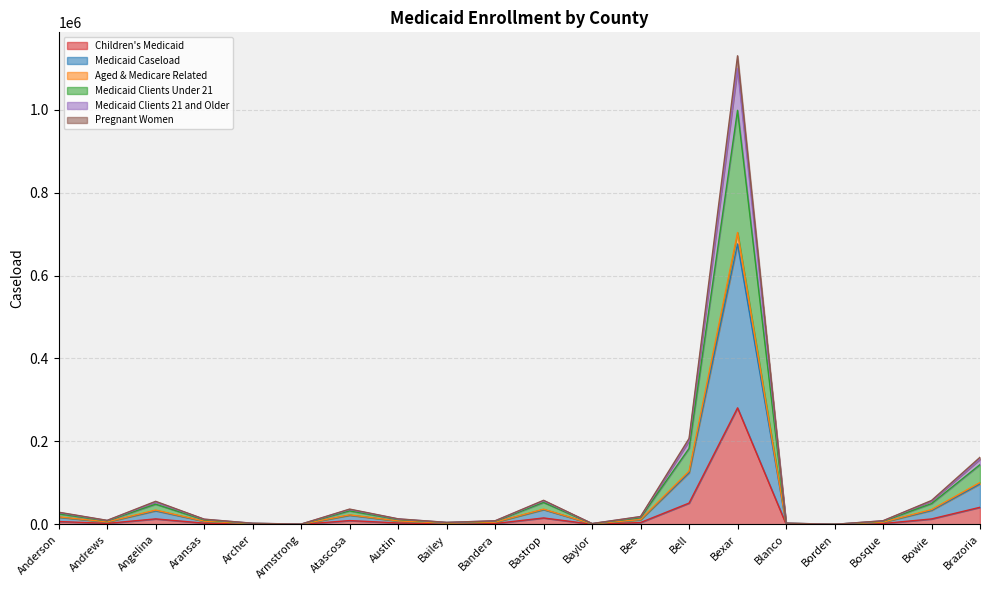

True or false: Children's Medicaid has more than 2 points higher than both neighbors.

True